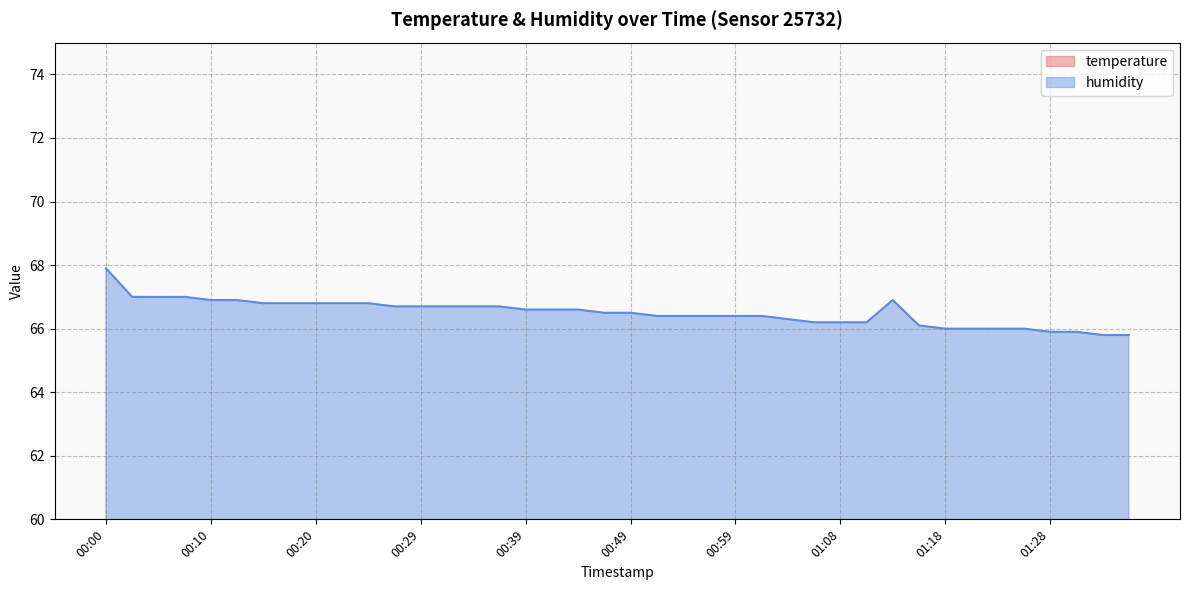

Reading left to right, list all the values displayed in this chart.

temperature: 19.4	19.4	19.4	19.4	19.3	19.4	19.3	19.4	19.4	19.4	19.4	19.3	19.3	19.3	19.3	19.3	19.3	19.4	19.4	19.3	19.3	19.3	19.3	19.3	19.3	19.3	19.3	19.3	19.3	19.3	19.3	19.3	19.3	19.3	19.3	19.3	19.3	19.3	19.3	19.3
humidity: 67.9	67.0	67.0	67.0	66.9	66.9	66.8	66.8	66.8	66.8	66.8	66.7	66.7	66.7	66.7	66.7	66.6	66.6	66.6	66.5	66.5	66.4	66.4	66.4	66.4	66.4	66.3	66.2	66.2	66.2	66.9	66.1	66.0	66.0	66.0	66.0	65.9	65.9	65.8	65.8